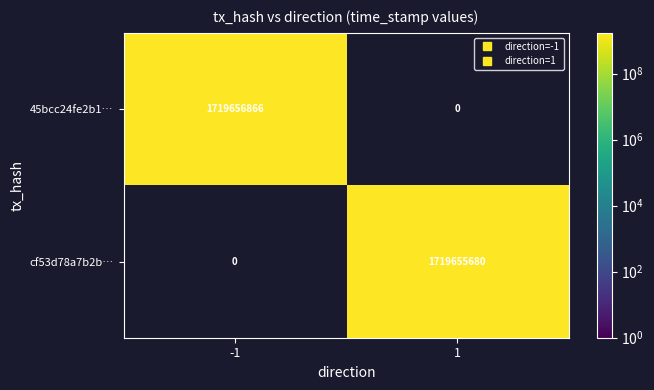

Which series changed the most between -1 and 1?

45bcc24fe2b1…